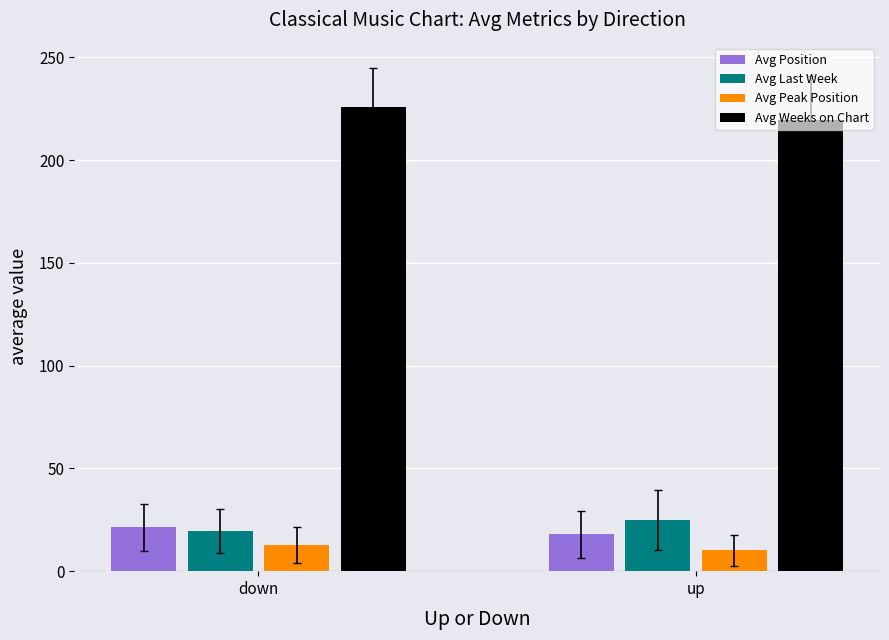

At how many categories does at least one series exceed 62?

2